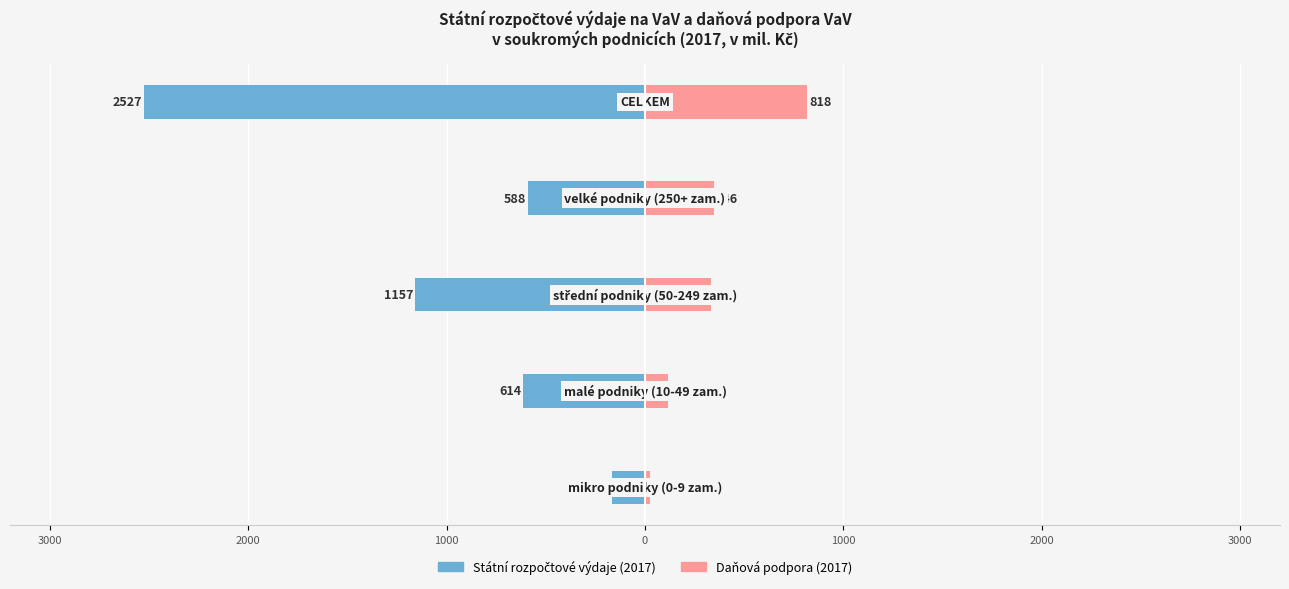

How many distinct data groups are displayed?

2